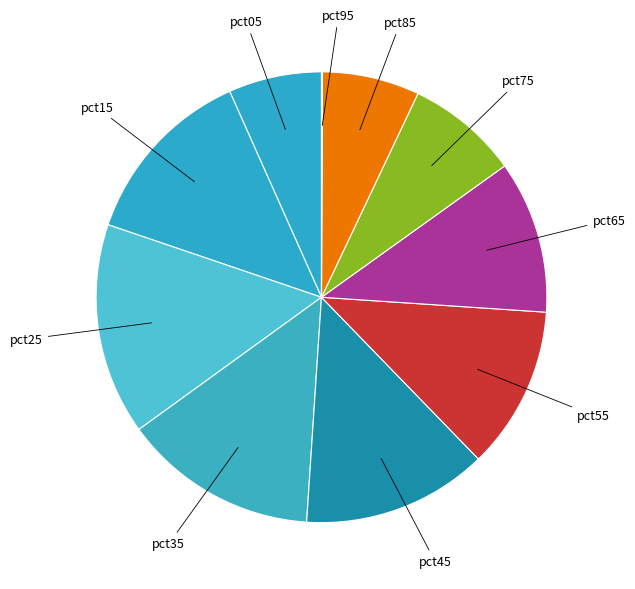

Which category has the smallest portion of the pie?

pct95